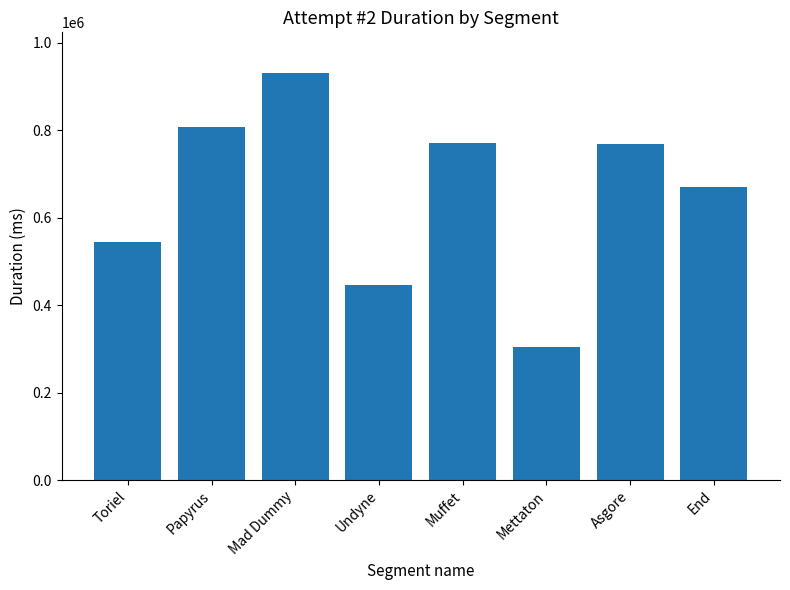

What is the average value?

655866